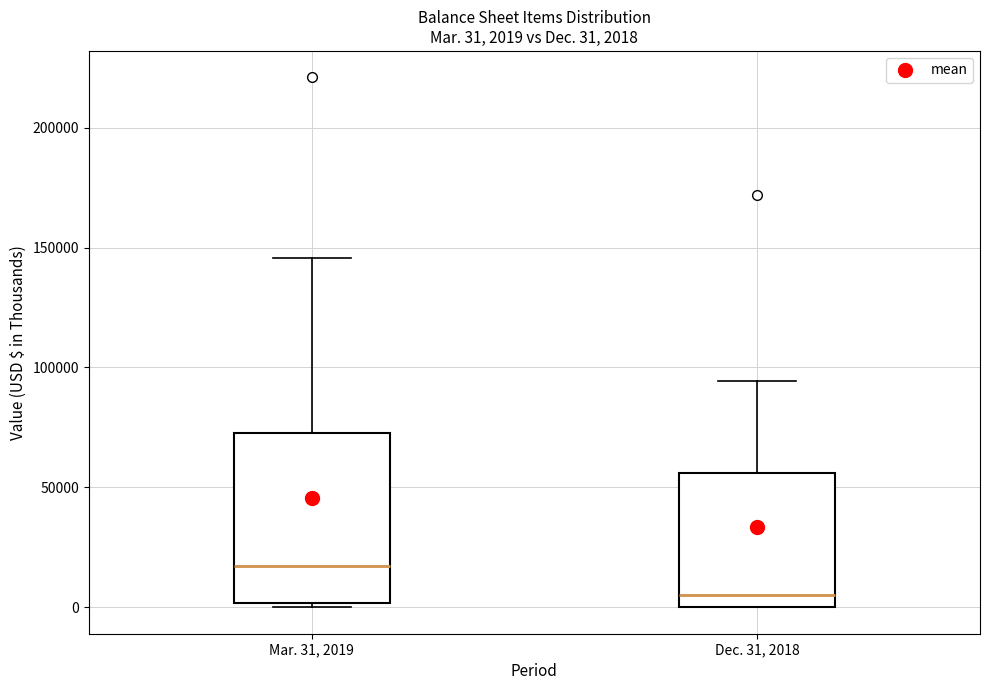

Which box is the tallest, from its lower edge to its upper edge?

Mar. 31, 2019